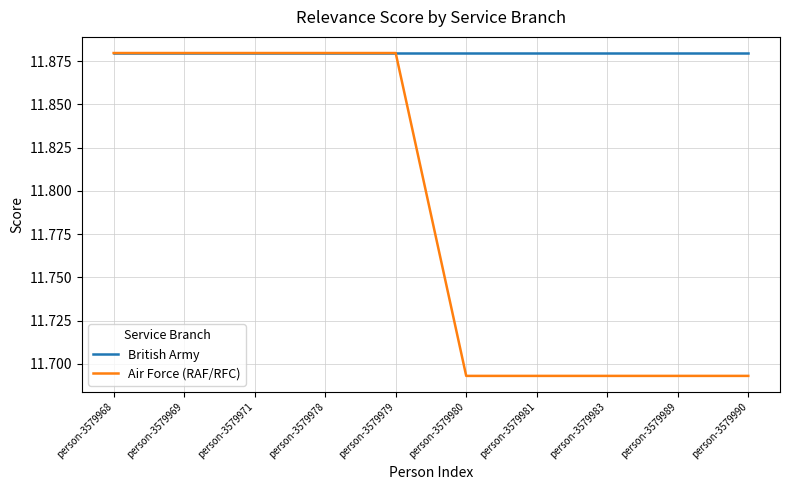

Which series has the largest range (max minus min)?

Air Force (RAF/RFC)